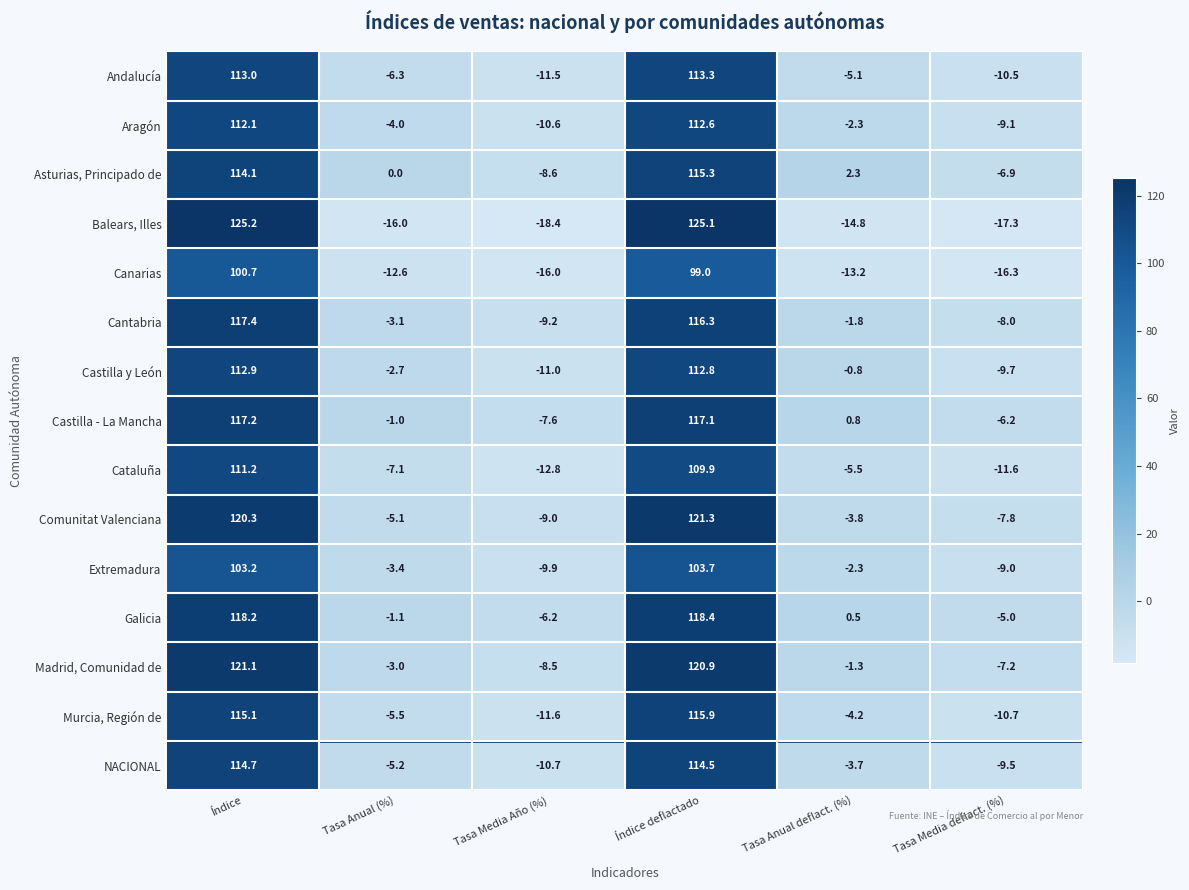

At which category is the sum across all series the highest?

Índice